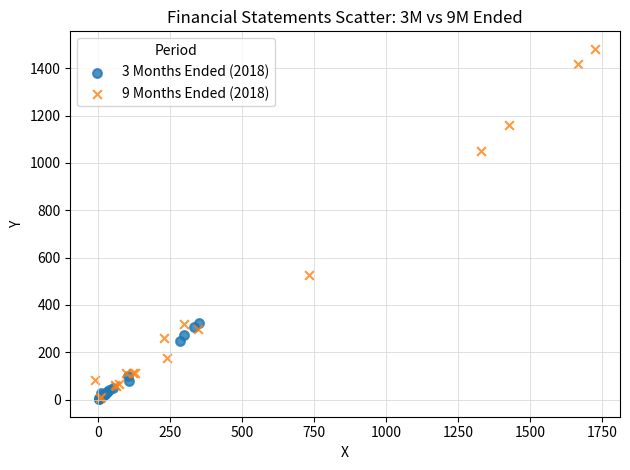

Which series contains the highest Y value?

9 Months Ended (2018)